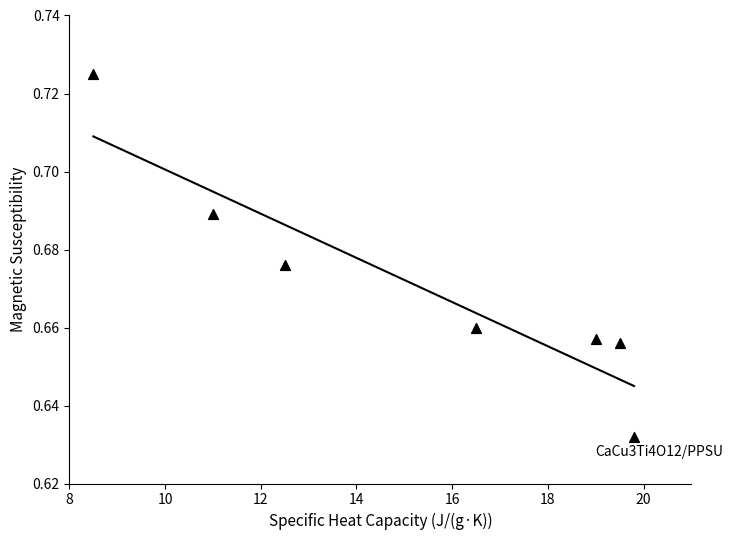

What is the range of X values (max minus min)?

11.3